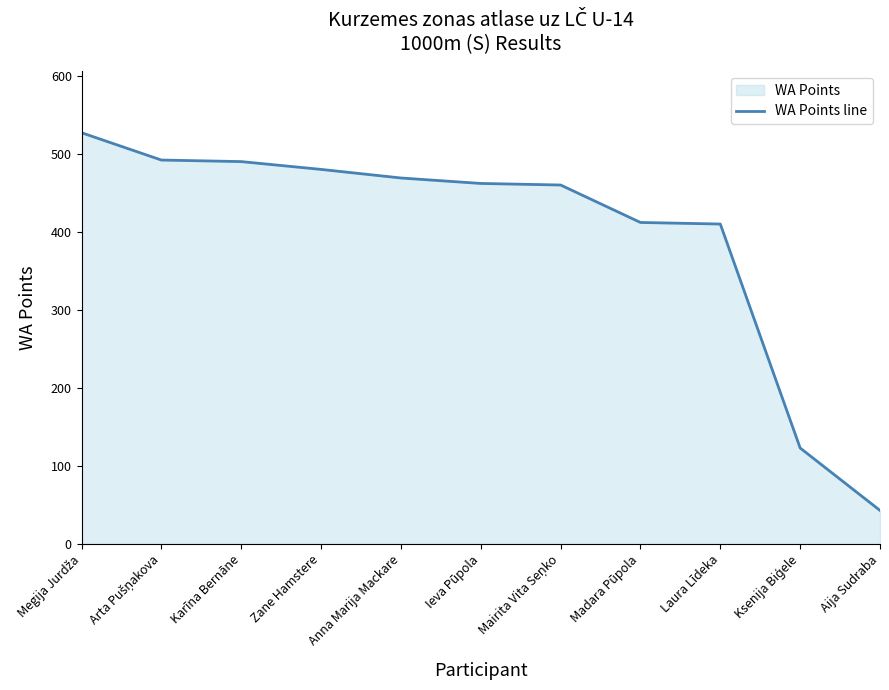

Rank the categories by value from lowest to highest.

Aija Sudraba, Ksenija Biģele, Laura Līdeka, Madara Pūpola, Mairita Vita Seņko, Ieva Pūpola, Anna Marija Mackare, Zane Hamstere, Karīna Bernāne, Arta Pušņakova, Megija Jurdža